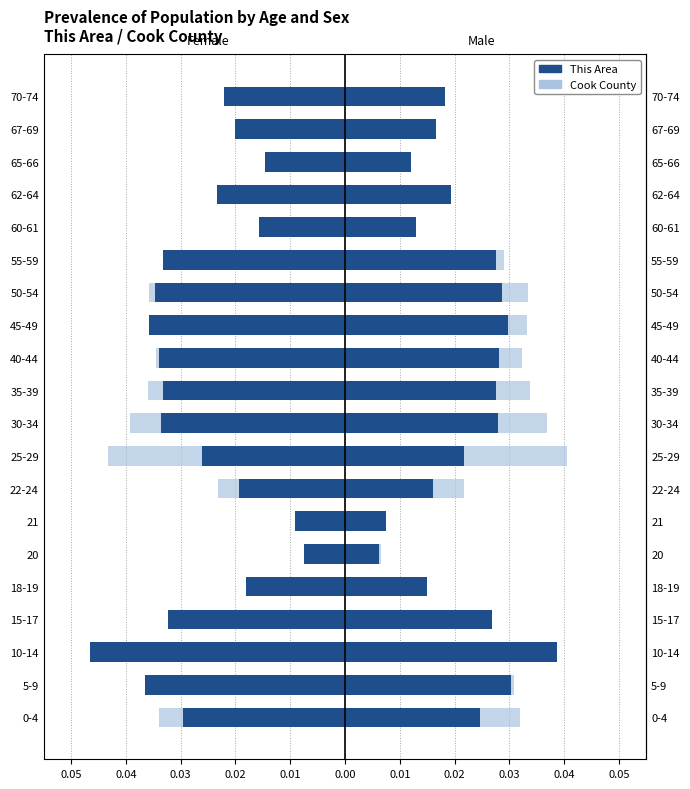

What is the total value across all series at 0.04?

-0.1